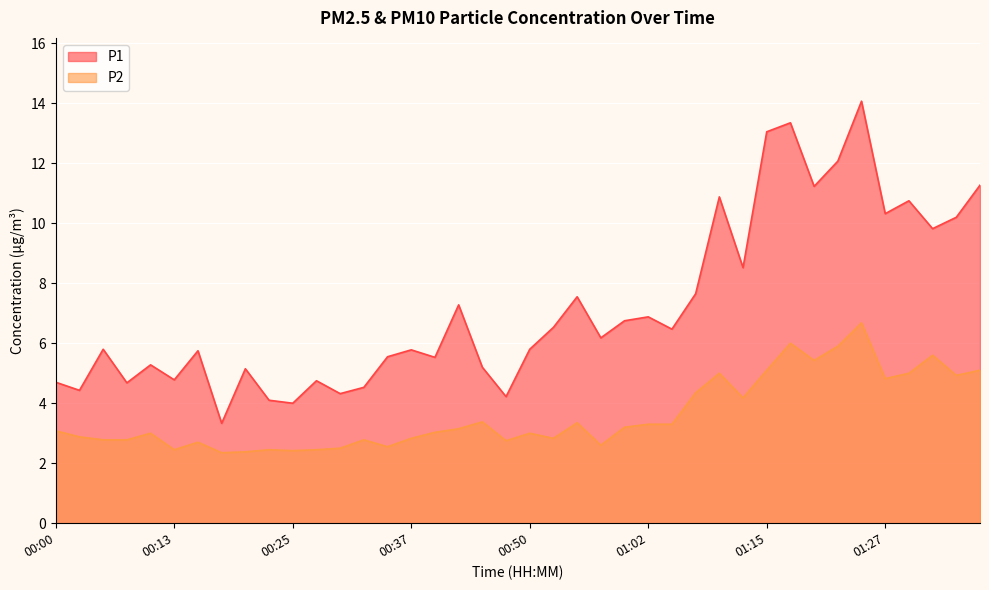

Rank the series by their average value, from lowest to highest.

P2, P1